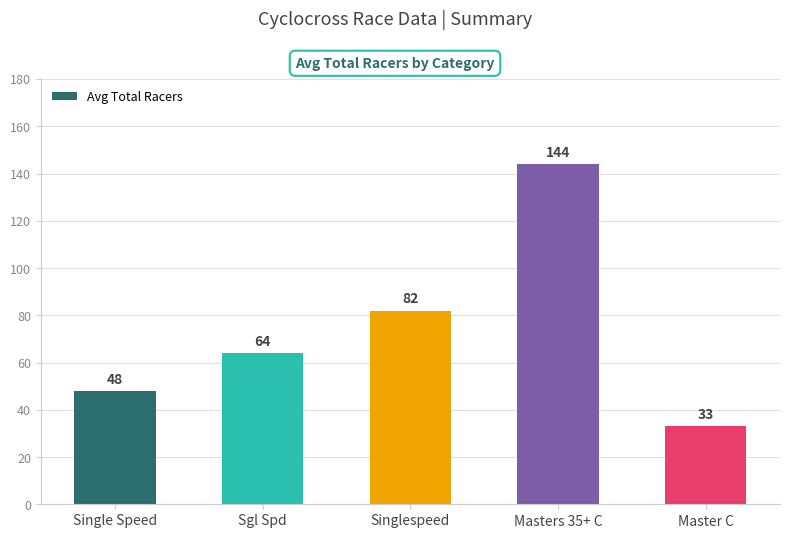

What is the difference between the values at Sgl Spd and Singlespeed?

18